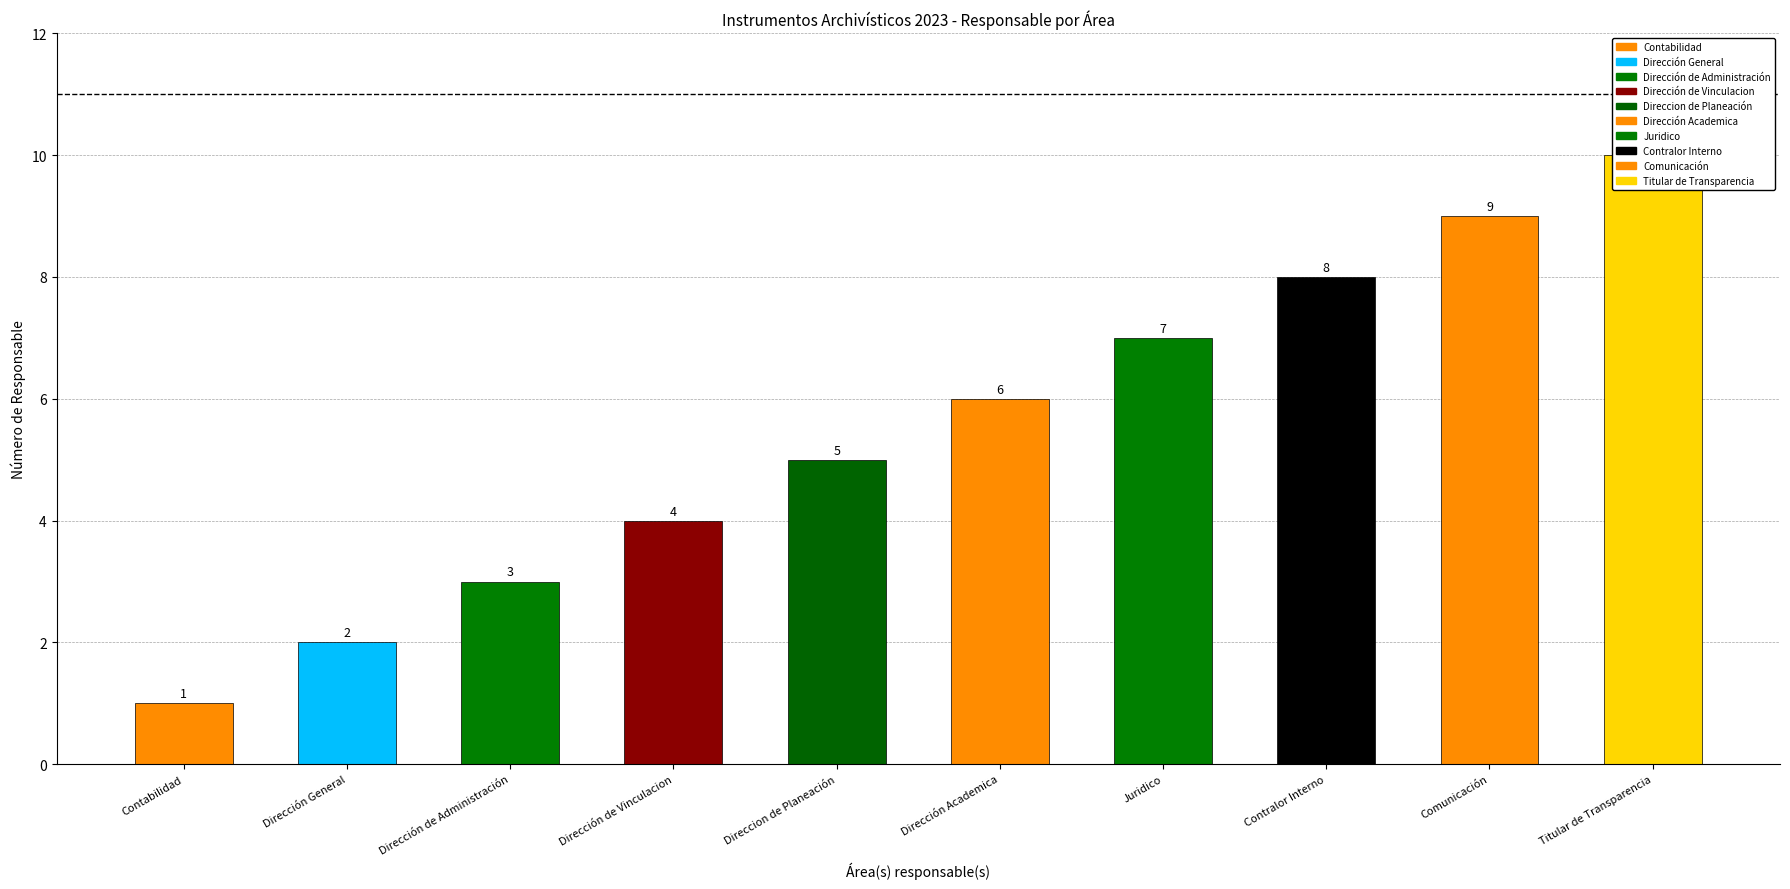

What is the label of the 7th bar from the right?

Dirección de Vinculacion